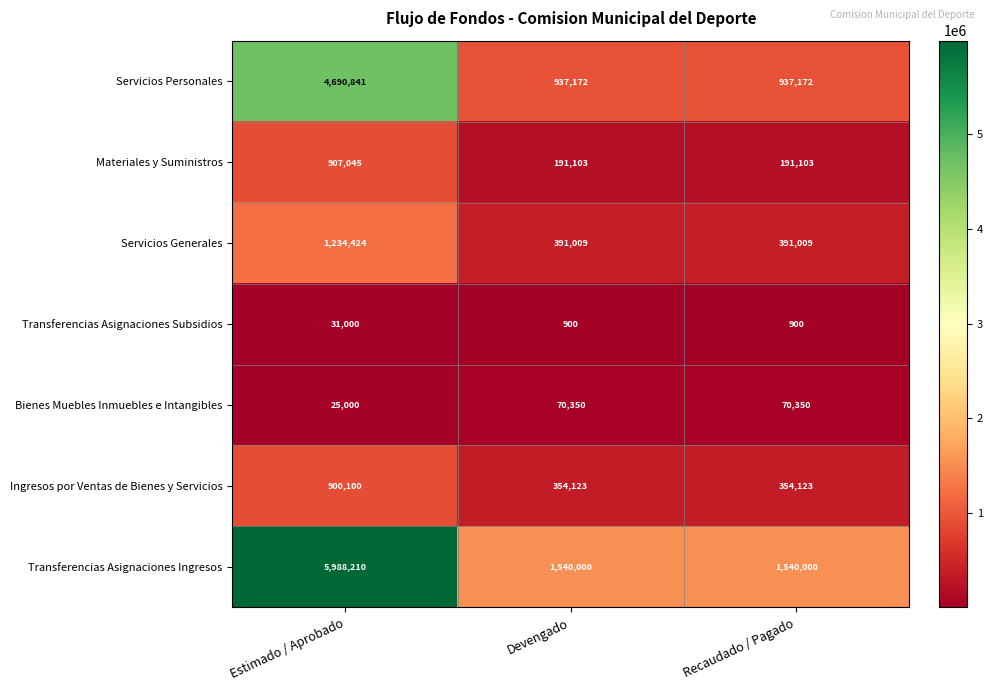

True or false: Ingresos por Ventas de Bienes y Servicios has a value of 900100 at Estimado / Aprobado.

True